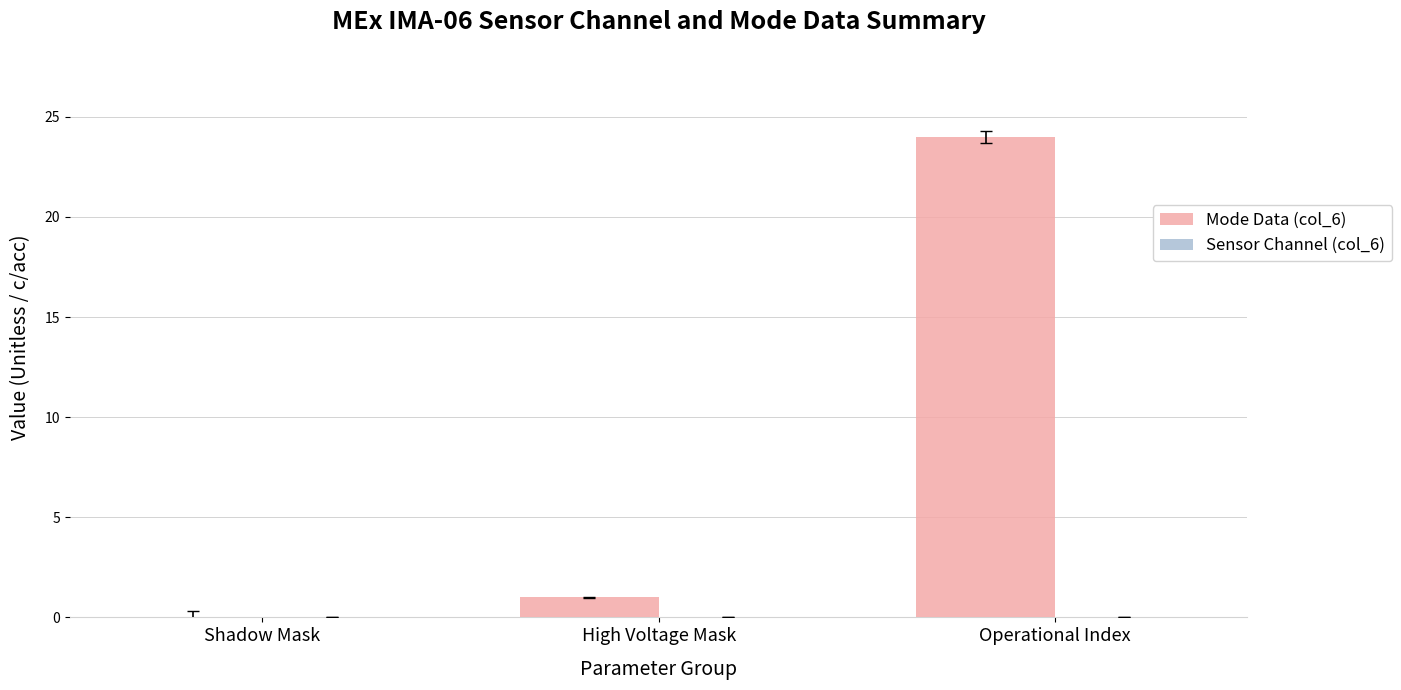

What is the sum of all values?

25